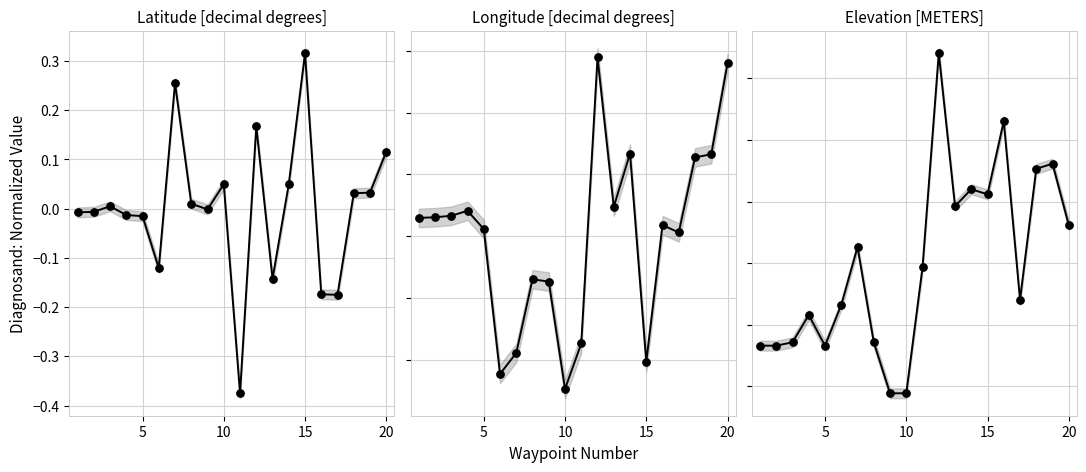

What is the total value across all series at 10?

-0.4